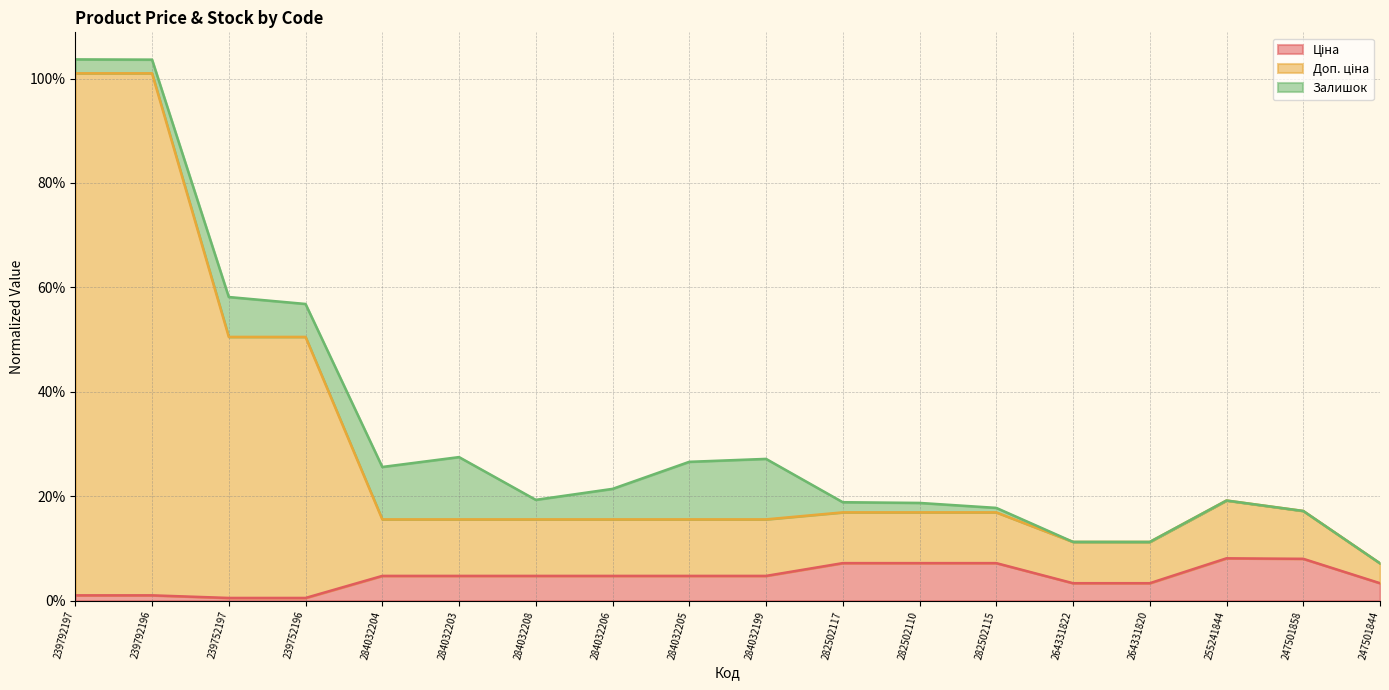

Does the chart display data point markers on the line(s)?

No